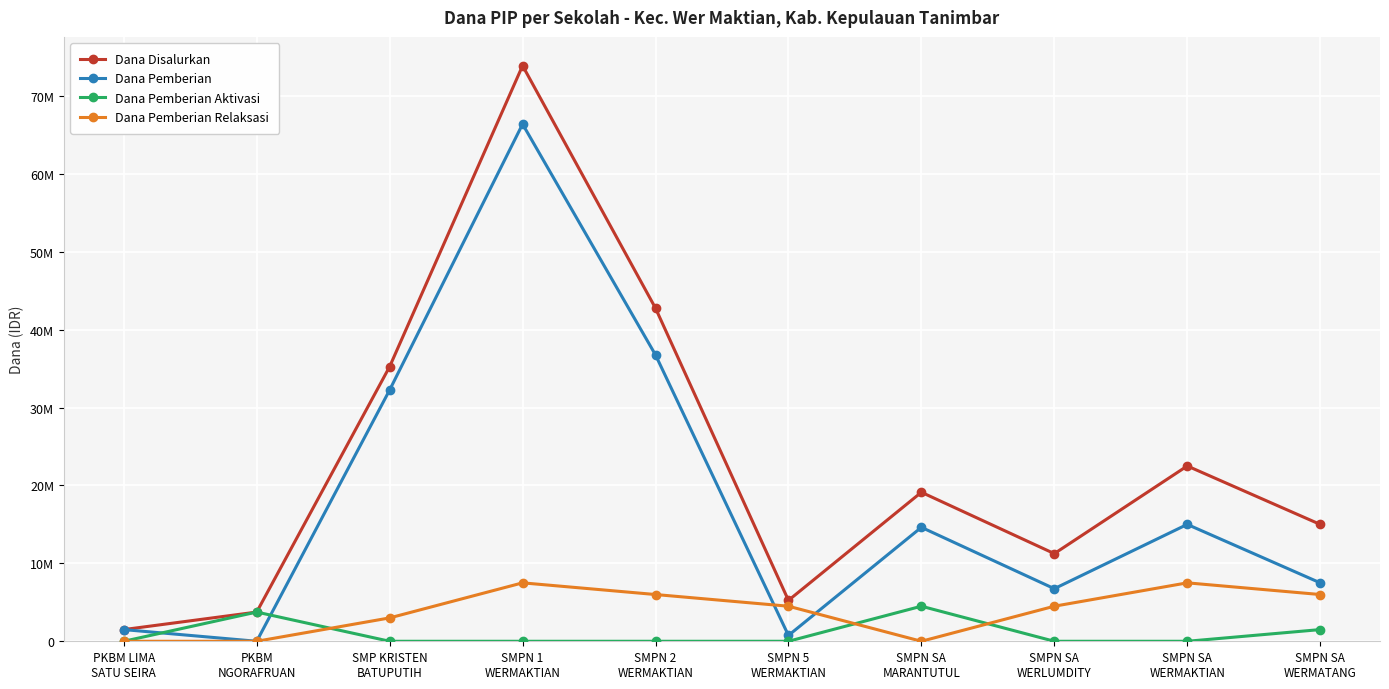

Is this an area chart (filled region under the line)?

No